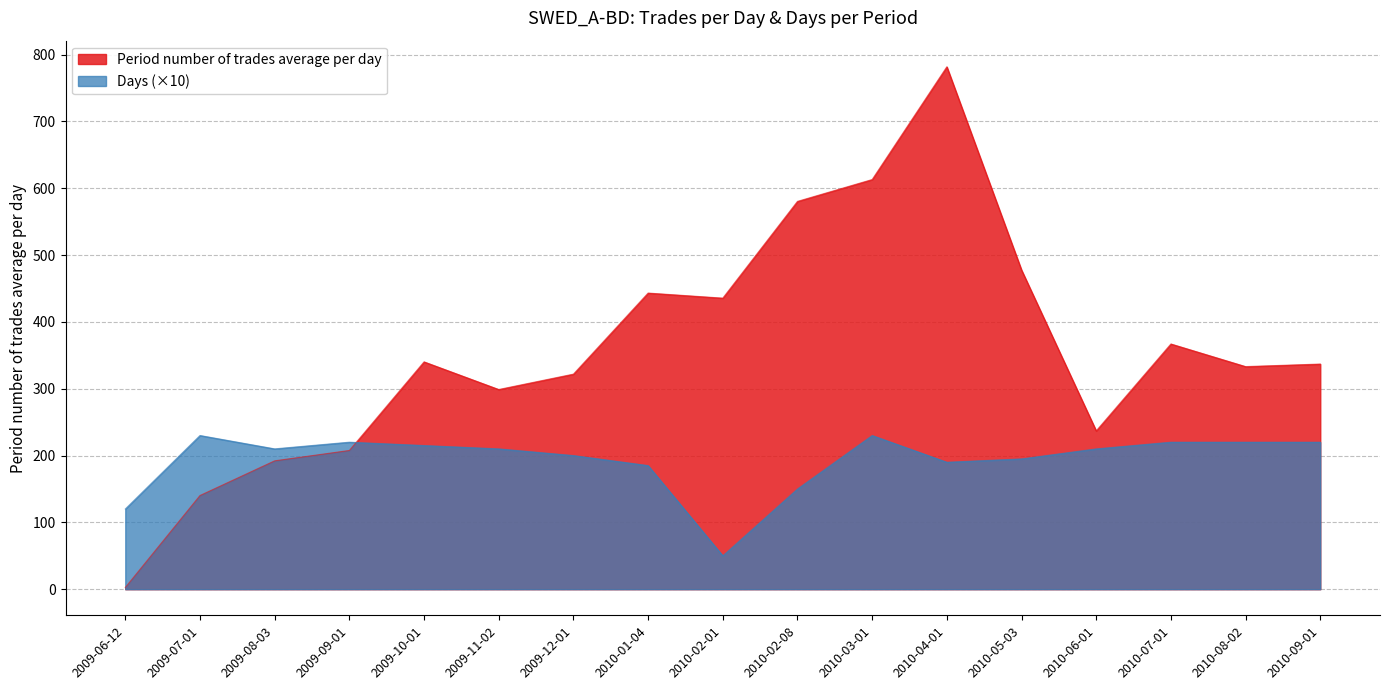

Reading left to right, what are all the values shown in this chart?

Period number of trades average per day: 2009-06-12=2.5	2009-07-01=140.2	2009-08-03=192.1	2009-09-01=207.6	2009-10-01=340.2	2009-11-02=298.9	2009-12-01=321.9	2010-01-04=443.2	2010-02-01=435.6	2010-02-08=580.4	2010-03-01=613.1	2010-04-01=781.8	2010-05-03=477.7	2010-06-01=237.0	2010-07-01=367.0	2010-08-02=333.1	2010-09-01=337.0
Days: 2009-06-12=120.0	2009-07-01=230.0	2009-08-03=210.0	2009-09-01=220.0	2009-10-01=215.0	2009-11-02=210.0	2009-12-01=200.0	2010-01-04=185.0	2010-02-01=50.0	2010-02-08=150.0	2010-03-01=230.0	2010-04-01=190.0	2010-05-03=195.0	2010-06-01=210.0	2010-07-01=220.0	2010-08-02=220.0	2010-09-01=220.0